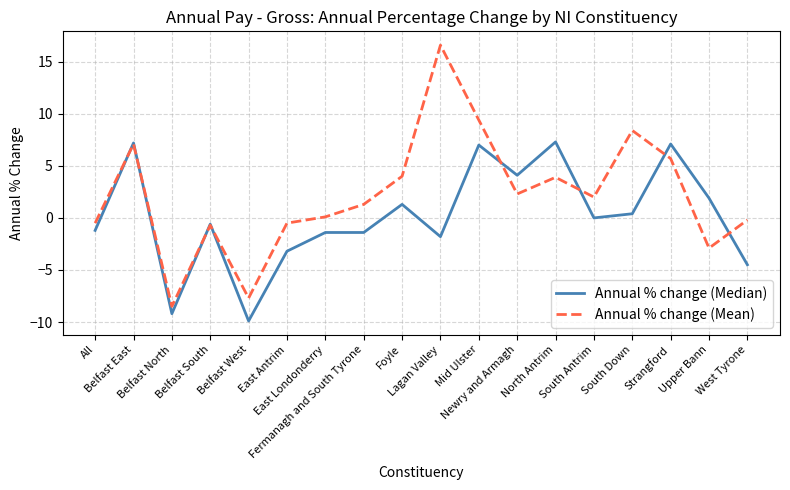

At which category is the sum across all series the highest?

Mid Ulster